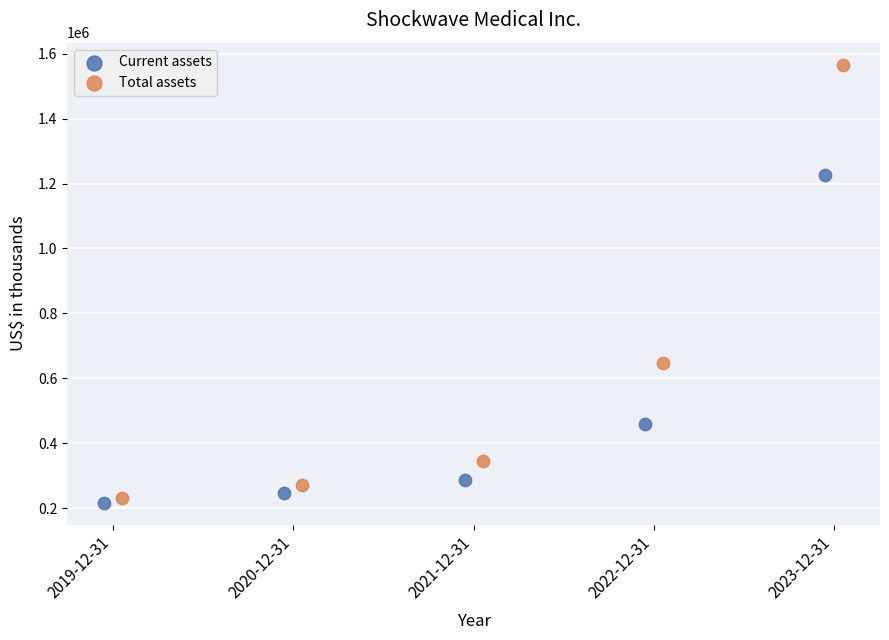

Which series reaches the maximum Y coordinate?

Total assets